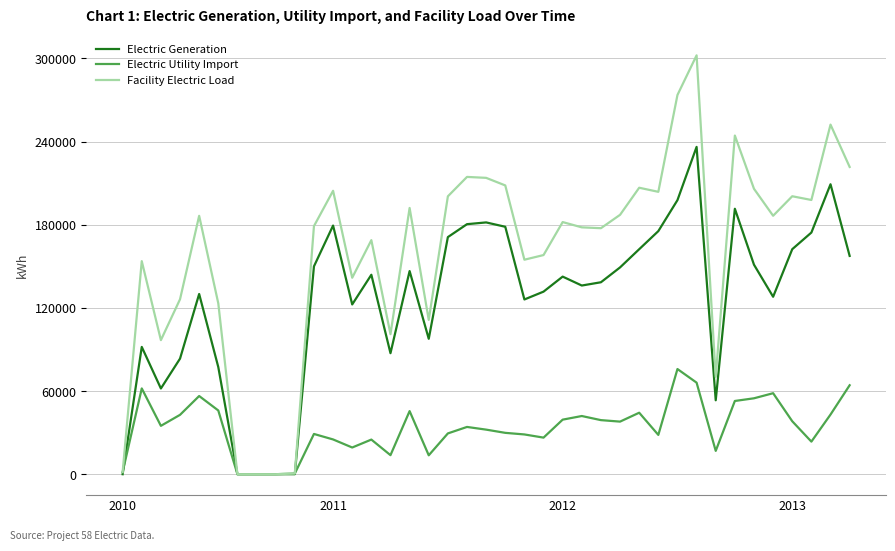

What is the highest value of the Electric Generation series?

236216.3